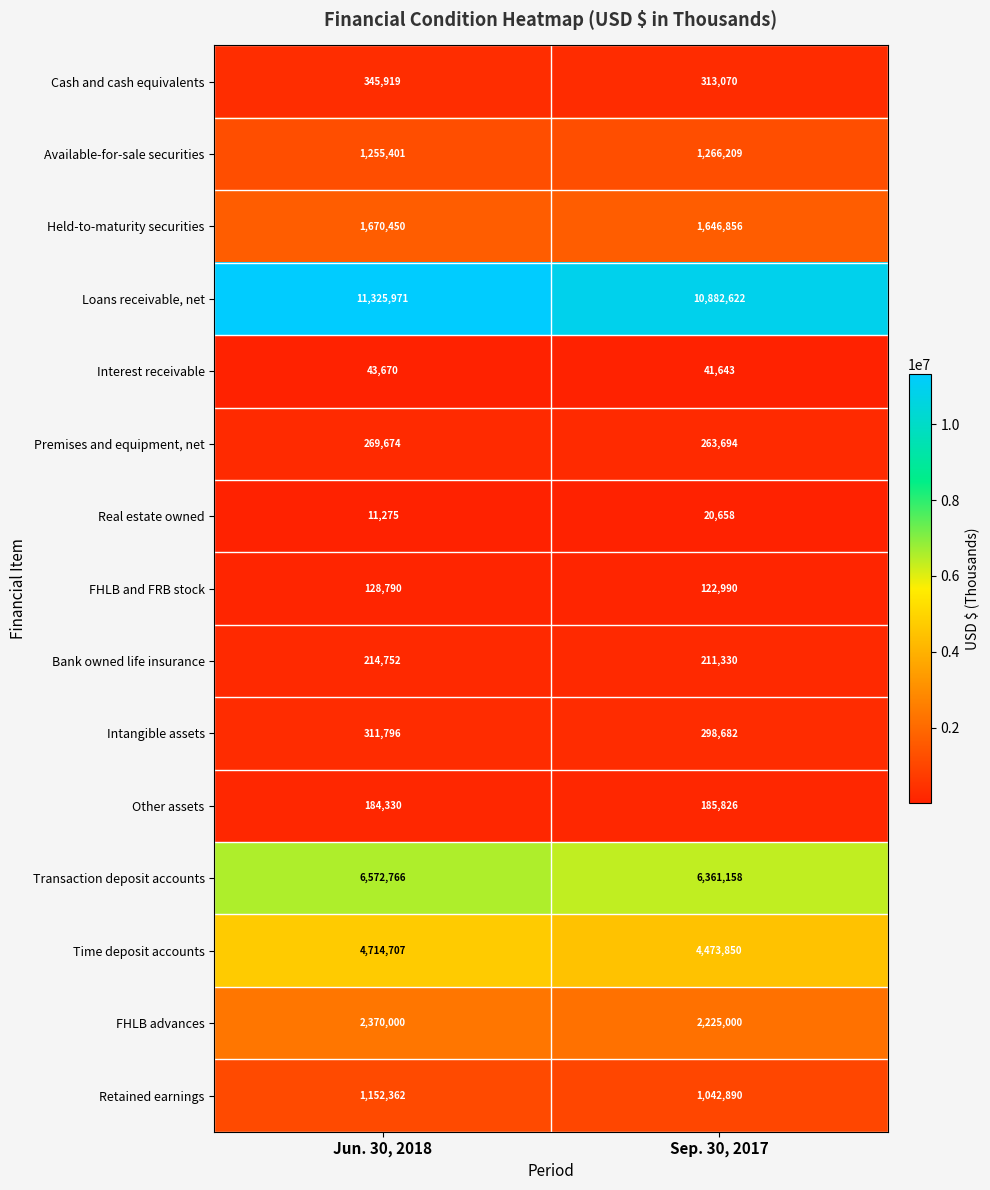

The Intangible assets series shows 152831 at Jun. 30, 2018. True or false?

False